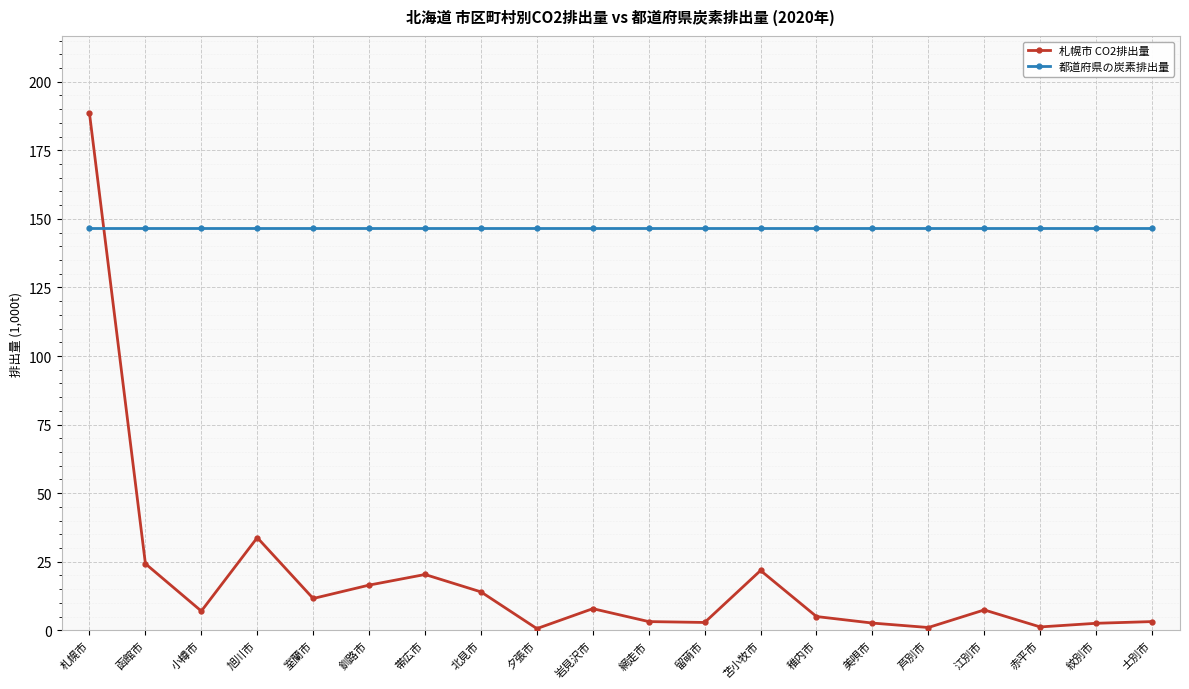

What is the difference between the second highest and second lowest values in the 札幌市 CO2排出量 series?

32.8